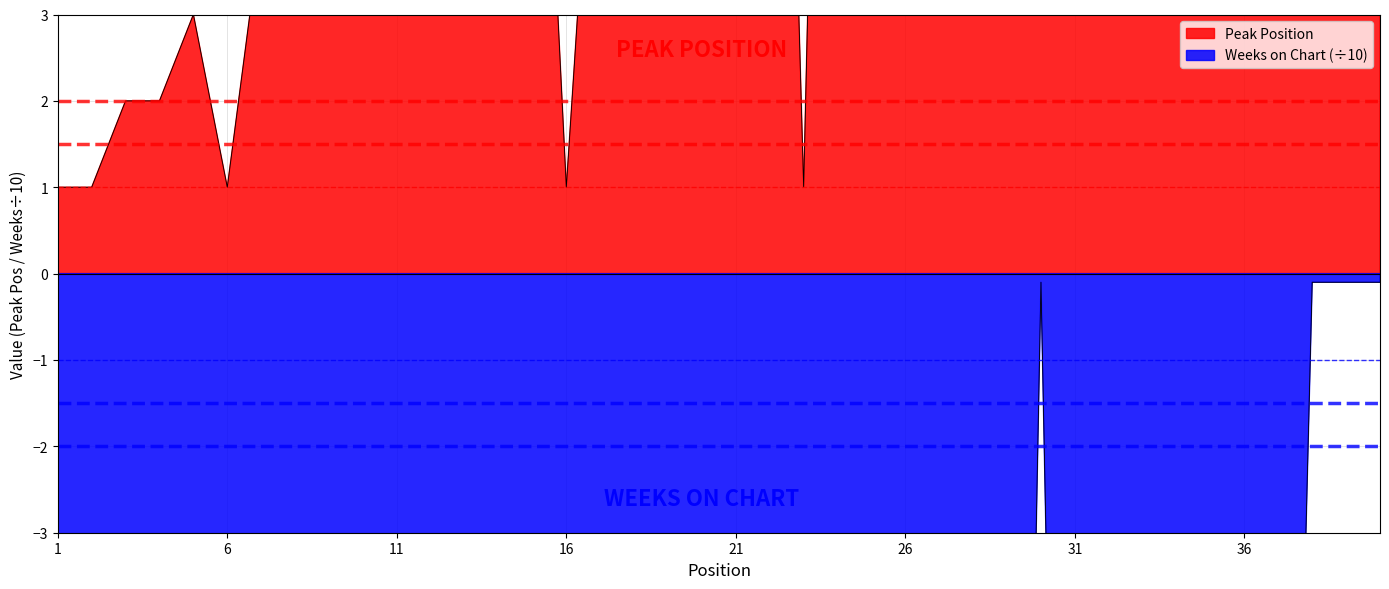

What is the average value of the Peak Position series?

13.7